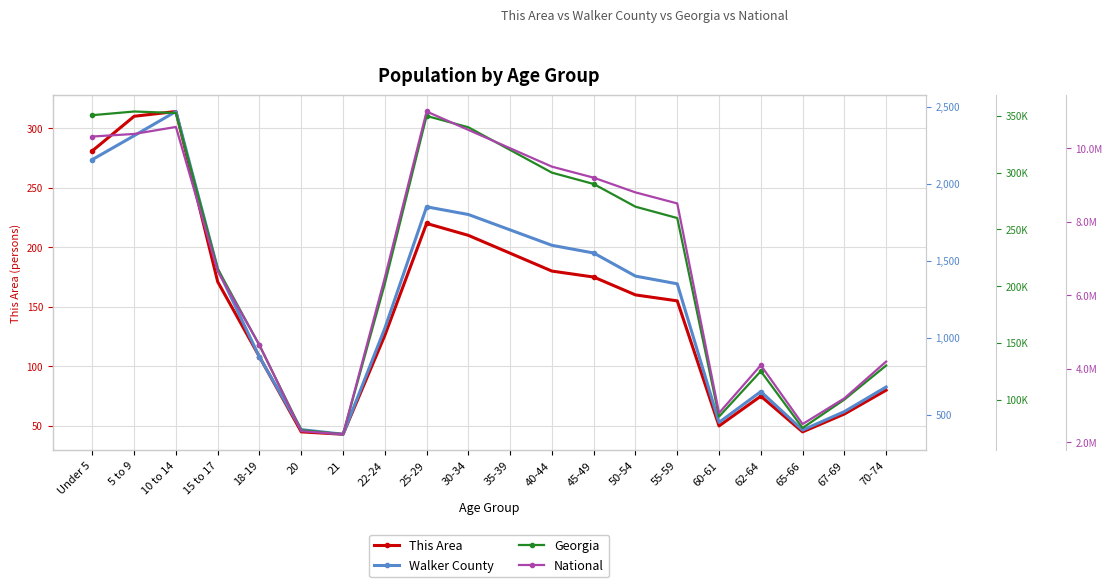

What is the difference between the This Area values at 50-54 and 30-34?

50